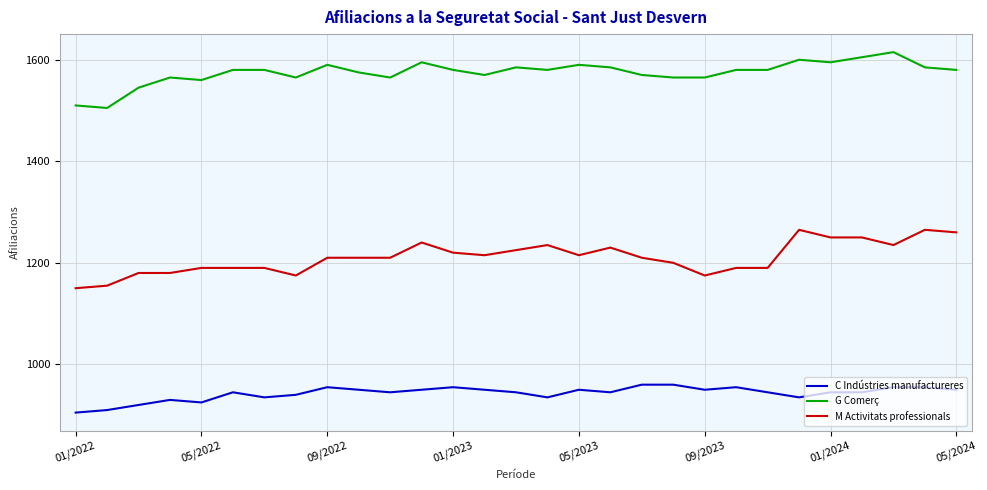

What is the difference between the maximum and minimum values in the M Activitats professionals series?

115